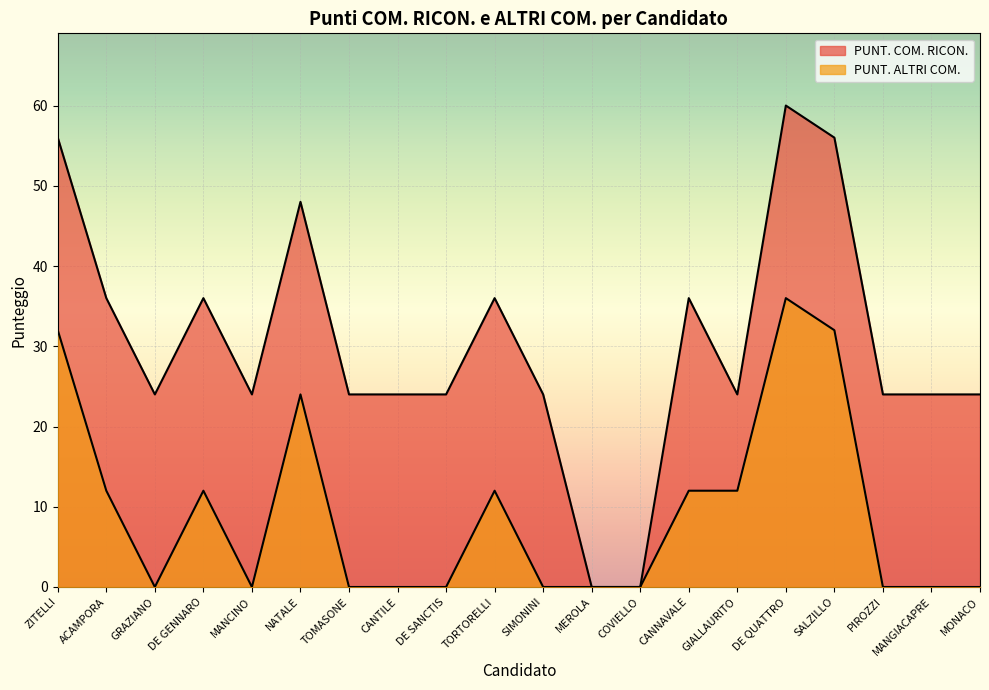

At which label is PUNT. COM. RICON. closest to 30?

ACAMPORA